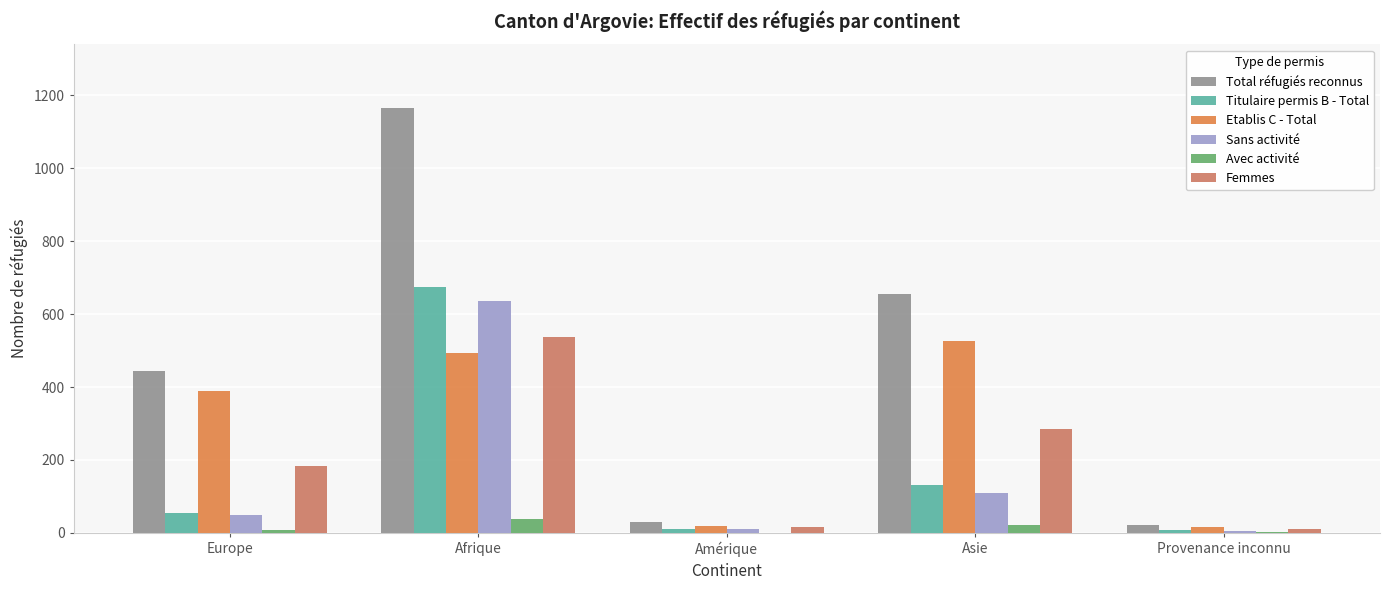

The value of Etablis C - Total at Europe is 133. True or false?

False